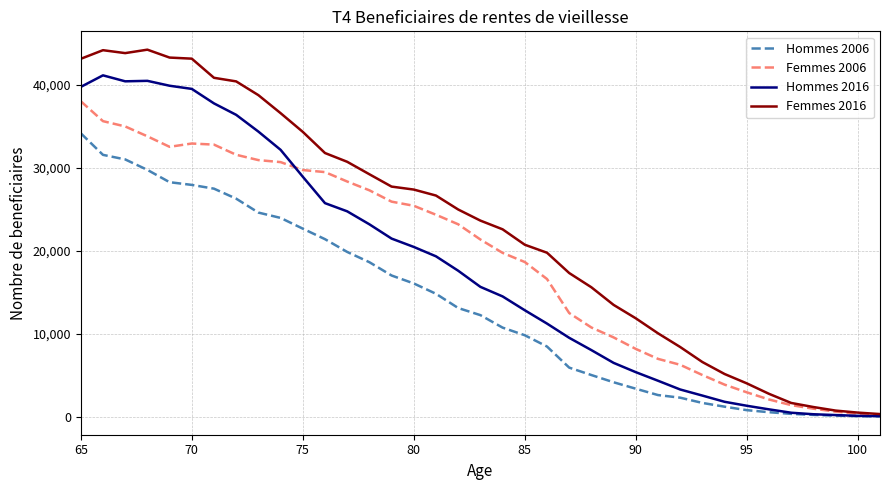

True or false: Femmes 2006 and Hommes 2016 intersect in this chart.

True